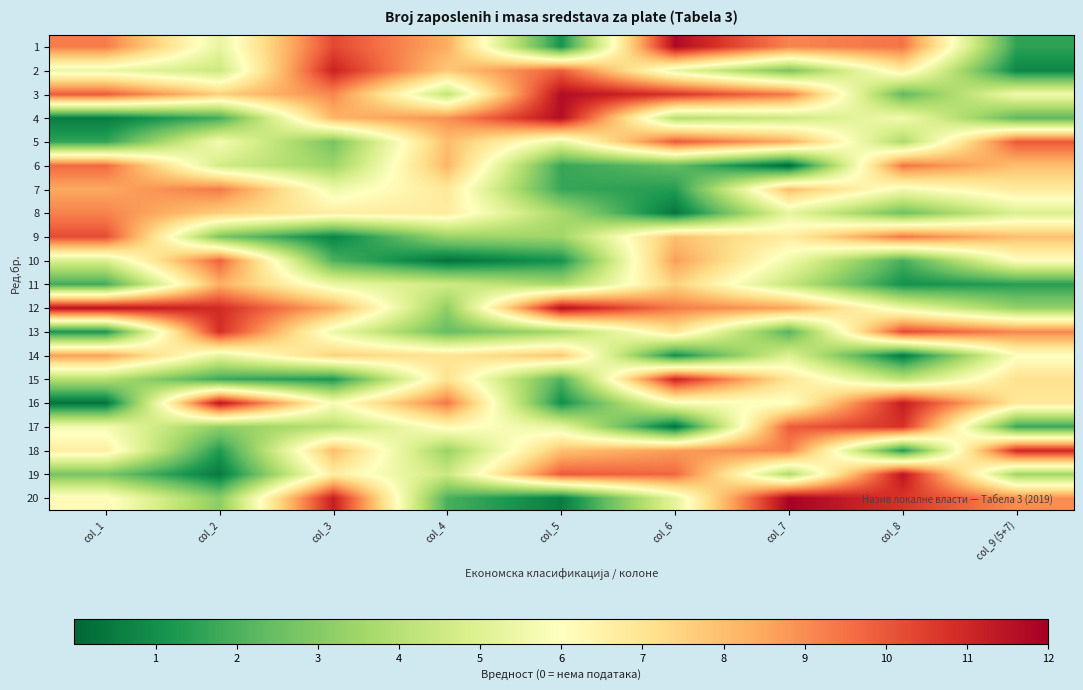

What is the spread (max minus min) of values at col_1?

11.3